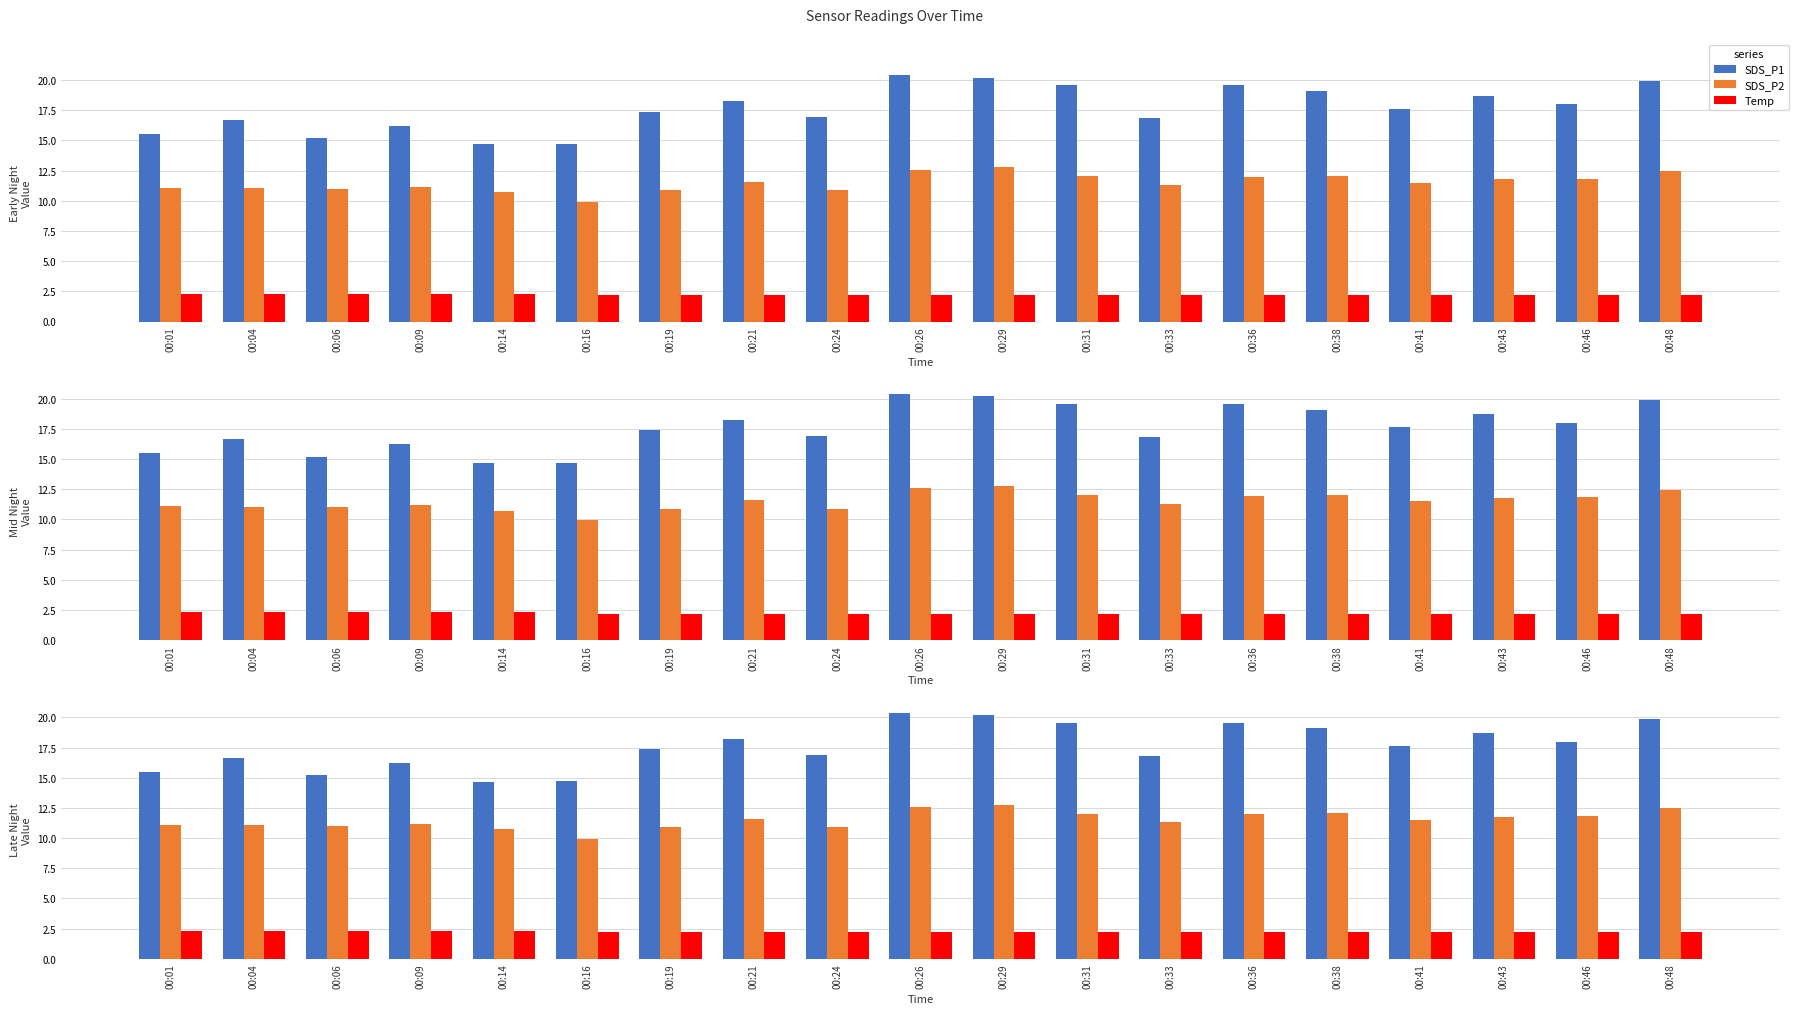

The Temp series shows 1.1 at 00:06. True or false?

False